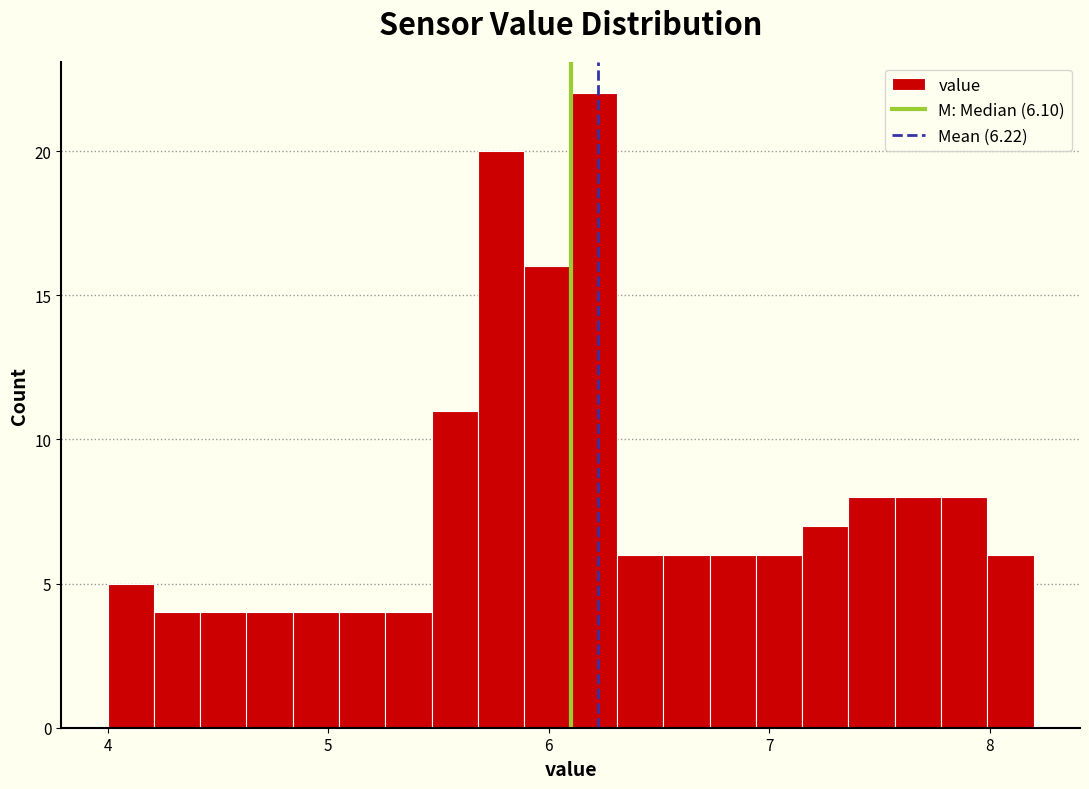

Around what value on the x-axis is the tallest bar? Give the approximate position of its centre, as read against the axis.

6.2